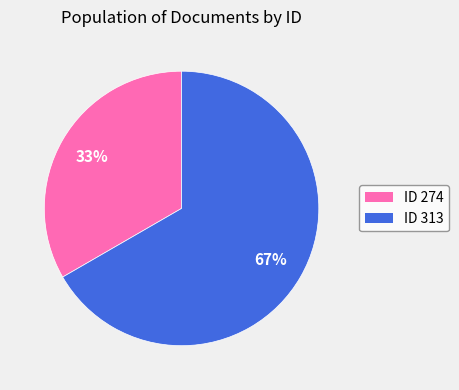

How many segments does this pie chart have?

2